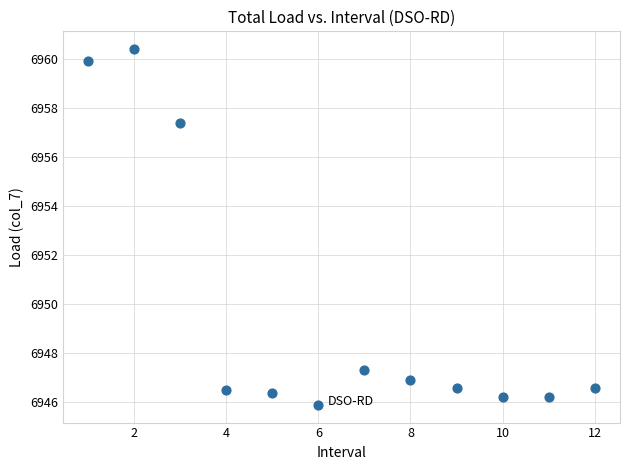

What Y value in the scatter plot is closest to 6953?

6957.4